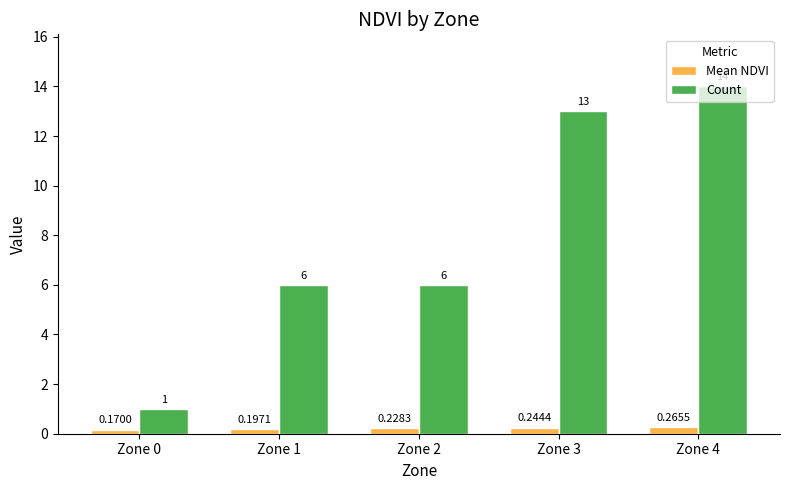

Which series has the largest range (max minus min)?

Count